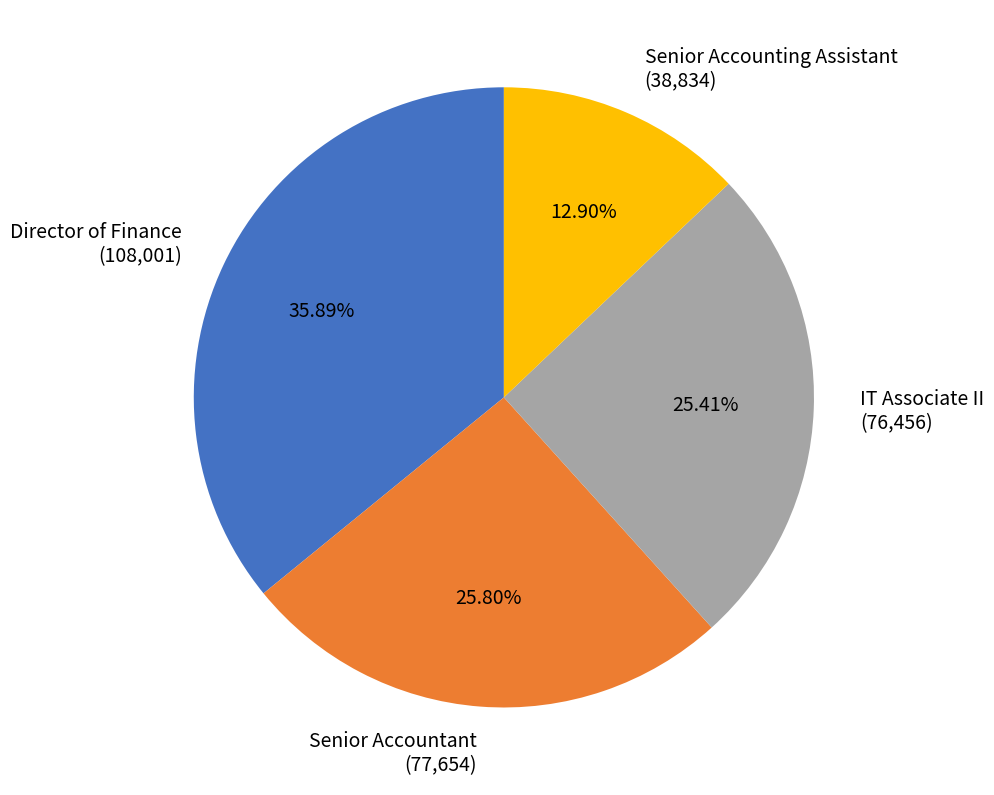

Is there a majority slice in this chart?

No